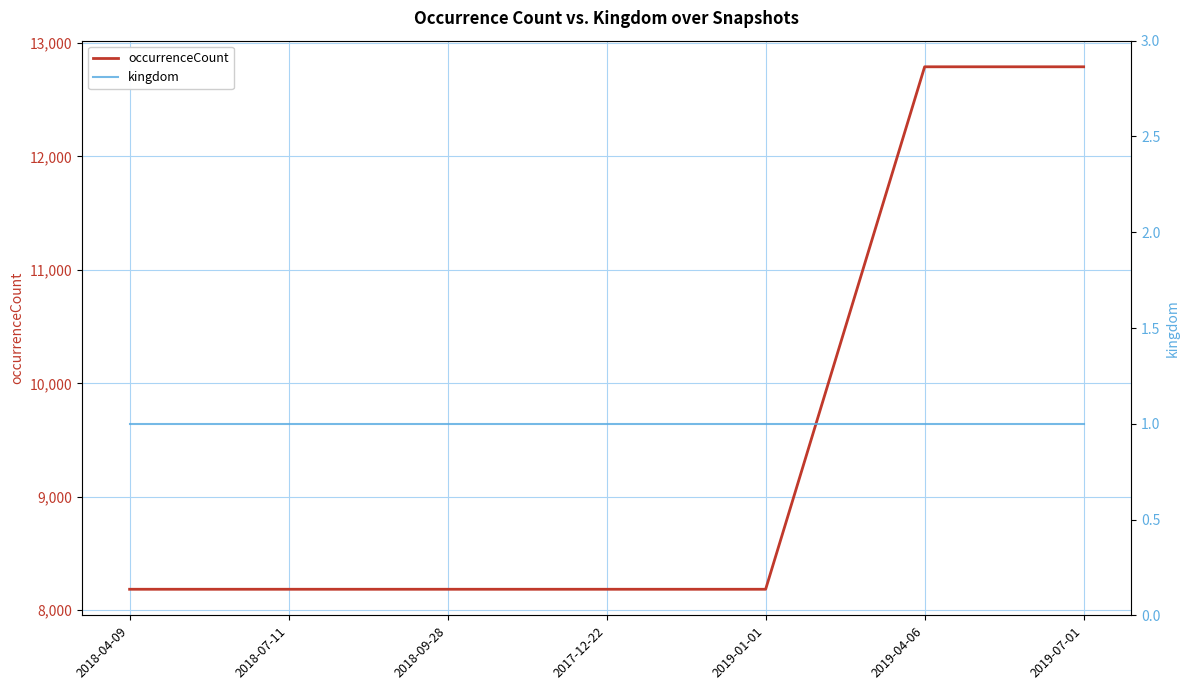

What is the label of the 6th point from the left?

2019-04-06